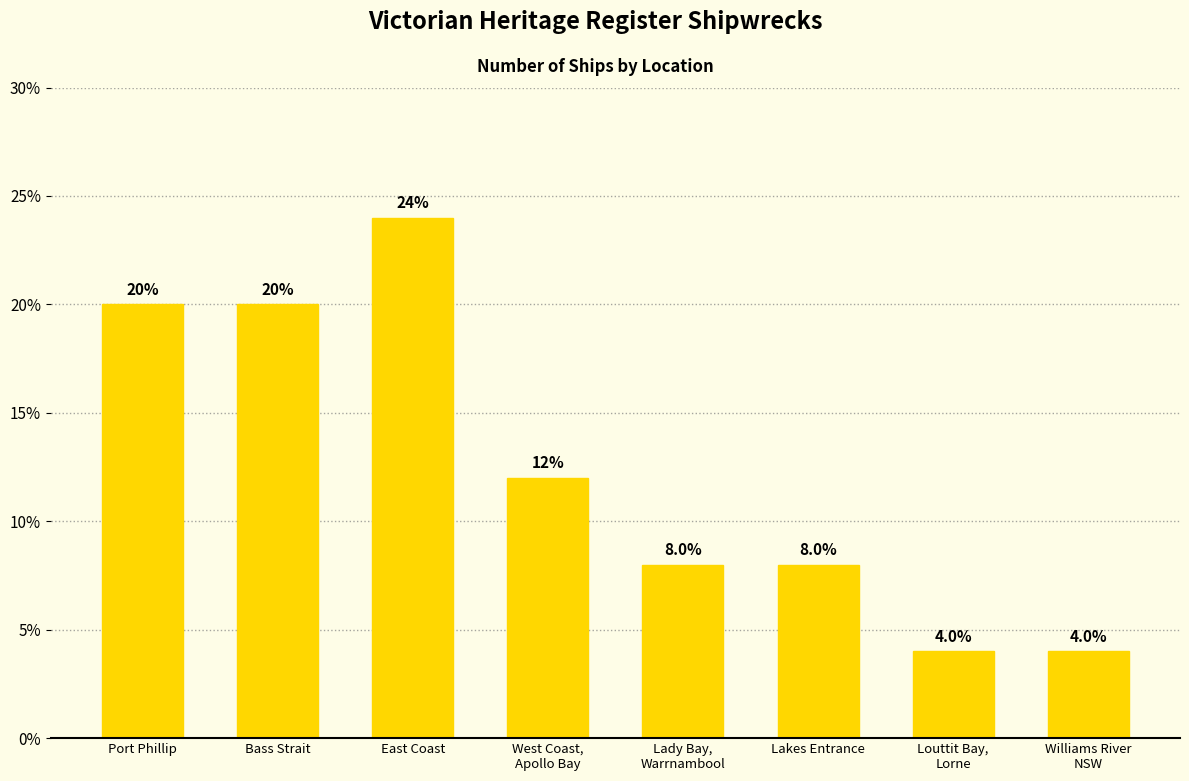

Reading left to right, what are all the values shown in this chart?

20	20	24	12	8	8	4	4